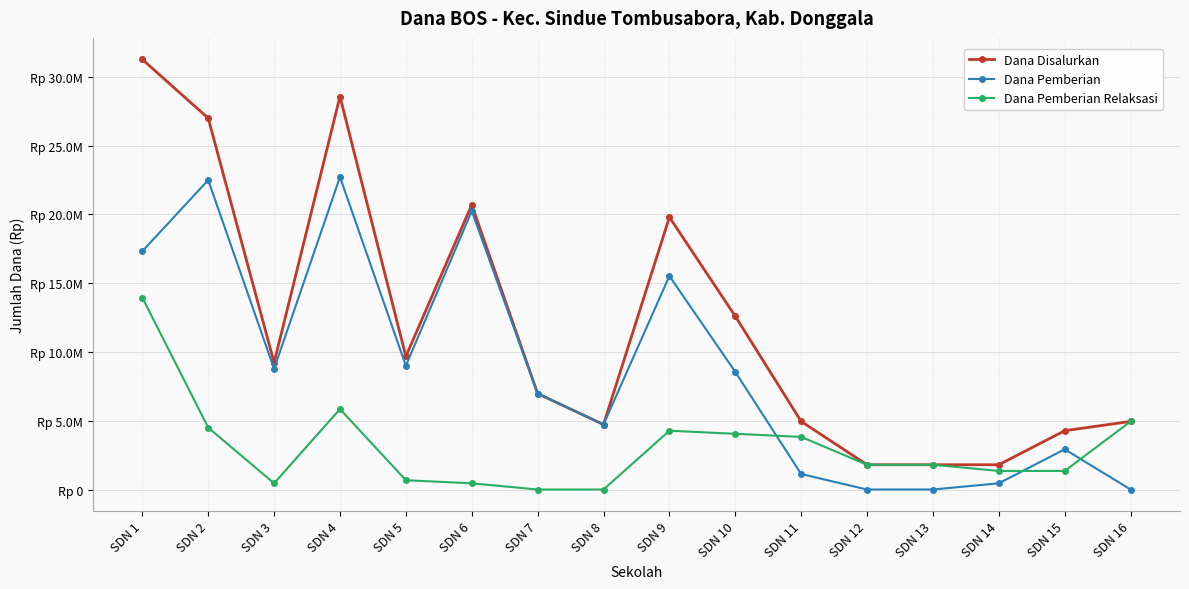

Which series has the largest total across all categories?

Dana Disalurkan